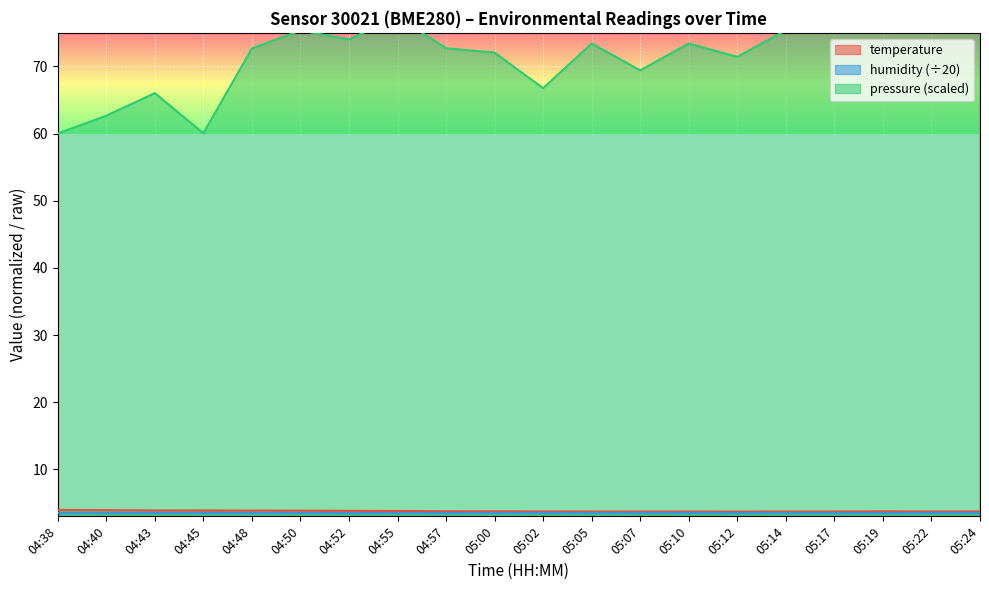

At which label does temperature reach its minimum?

05:12